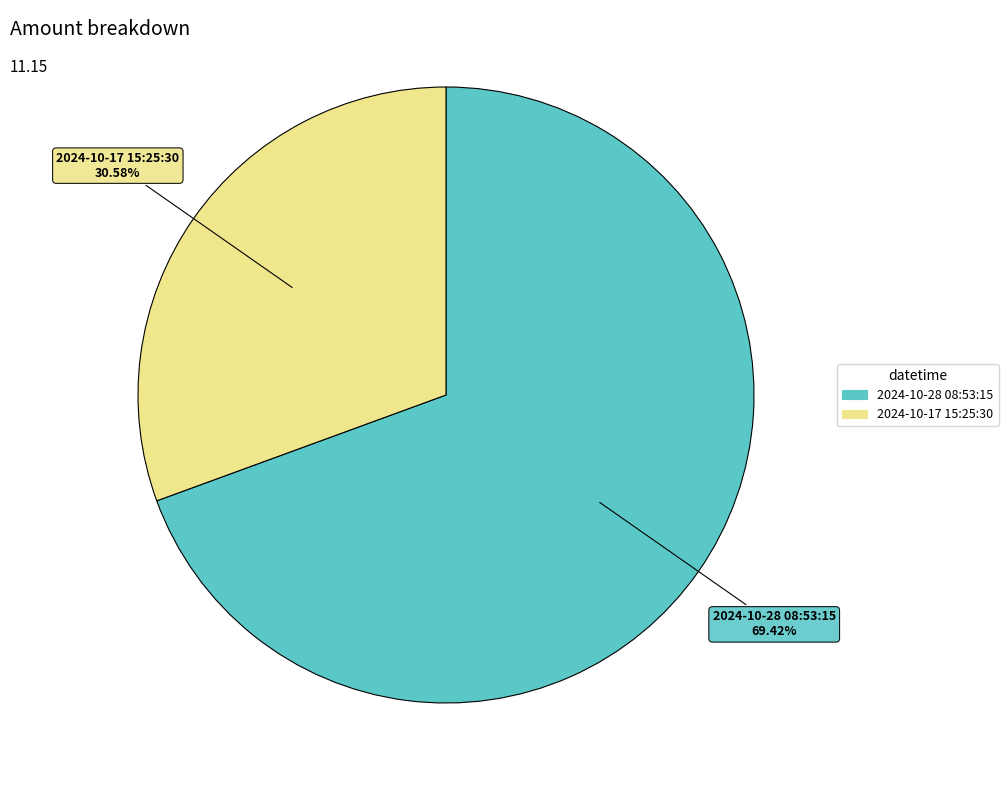

Between 2024-10-28 08:53:15 and 2024-10-17 15:25:30, which is larger?

2024-10-28 08:53:15